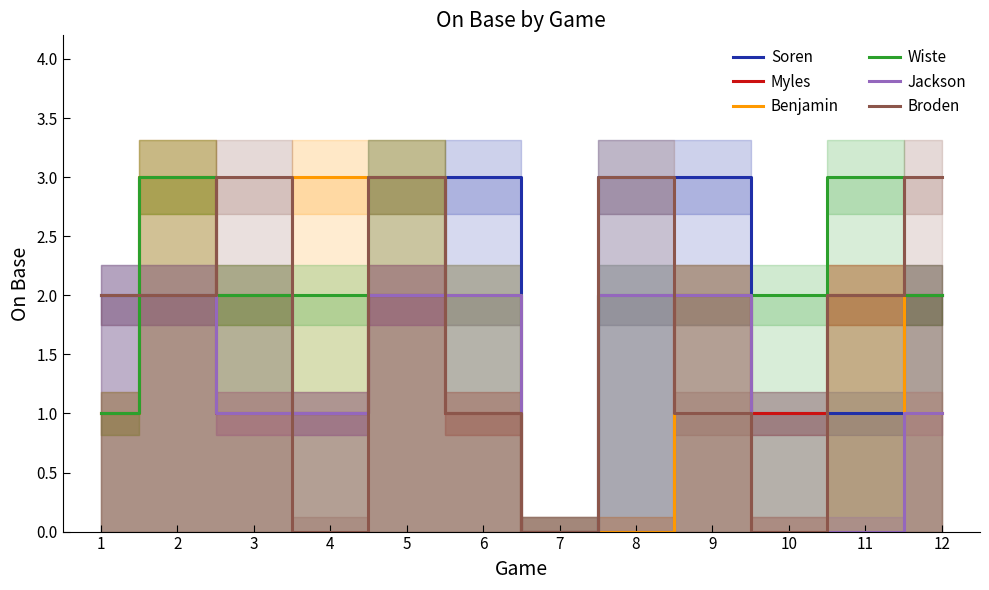

At which category does the chart reach its minimum across all series?

7